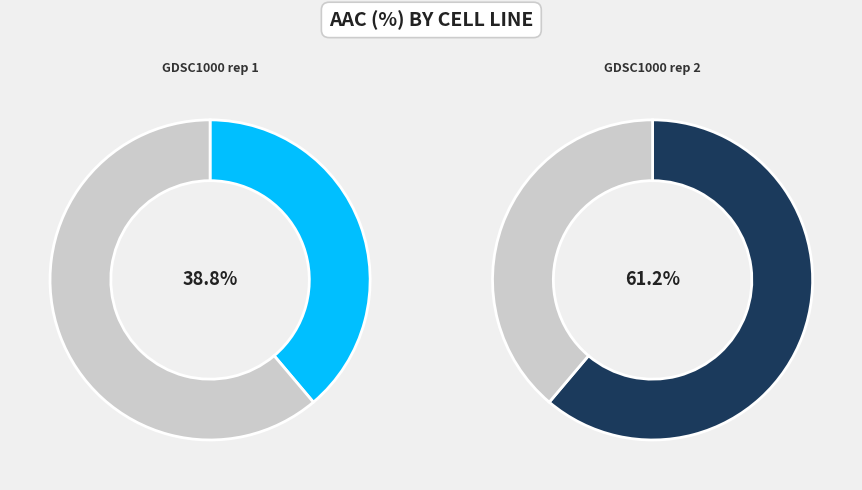

To the nearest percent, what is the difference between the GDSC1000 rep 2 and GDSC1000 rep 1 slice percentages?

22%